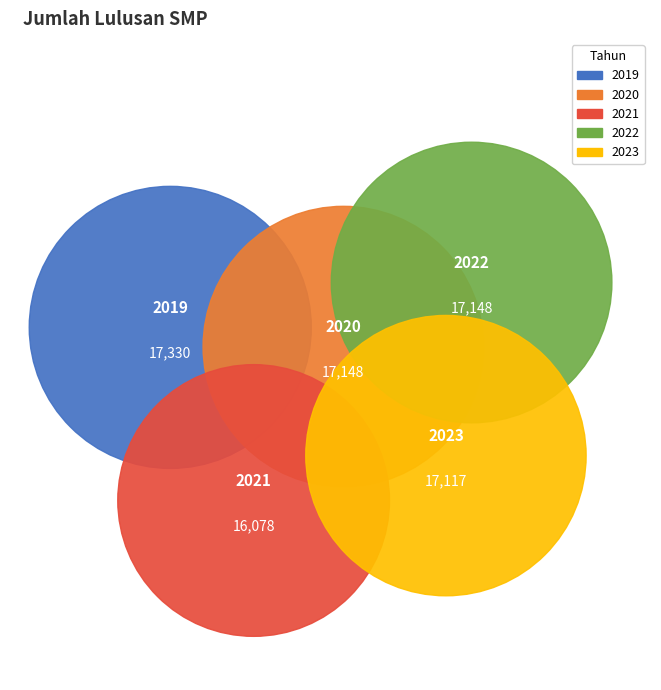

How many segments does this pie chart have?

5